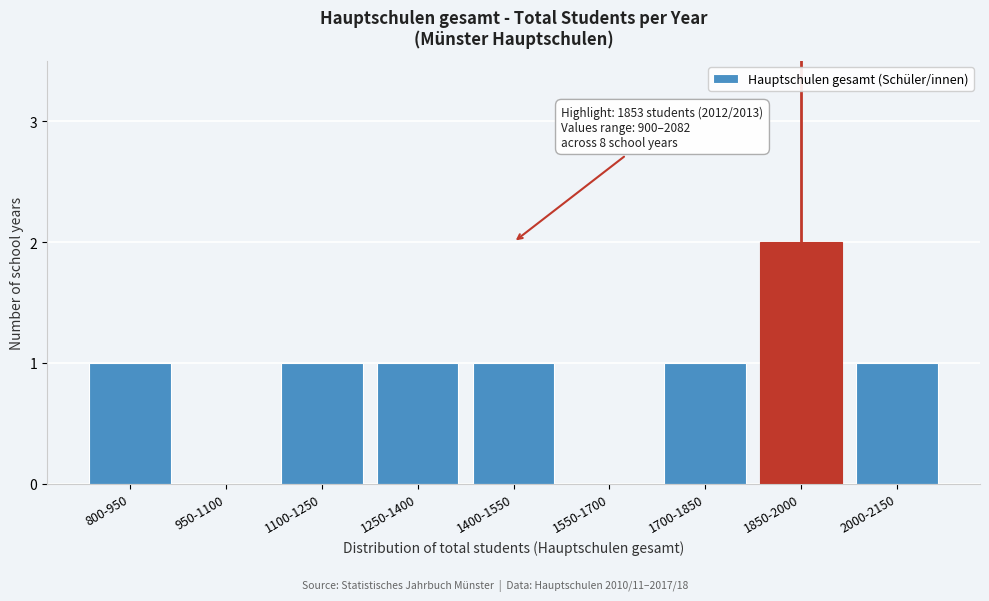

Reading left to right, list all the values displayed in this chart.

800-950=1	950-1100=0	1100-1250=1	1250-1400=1	1400-1550=1	1550-1700=0	1700-1850=1	1850-2000=2	2000-2150=1